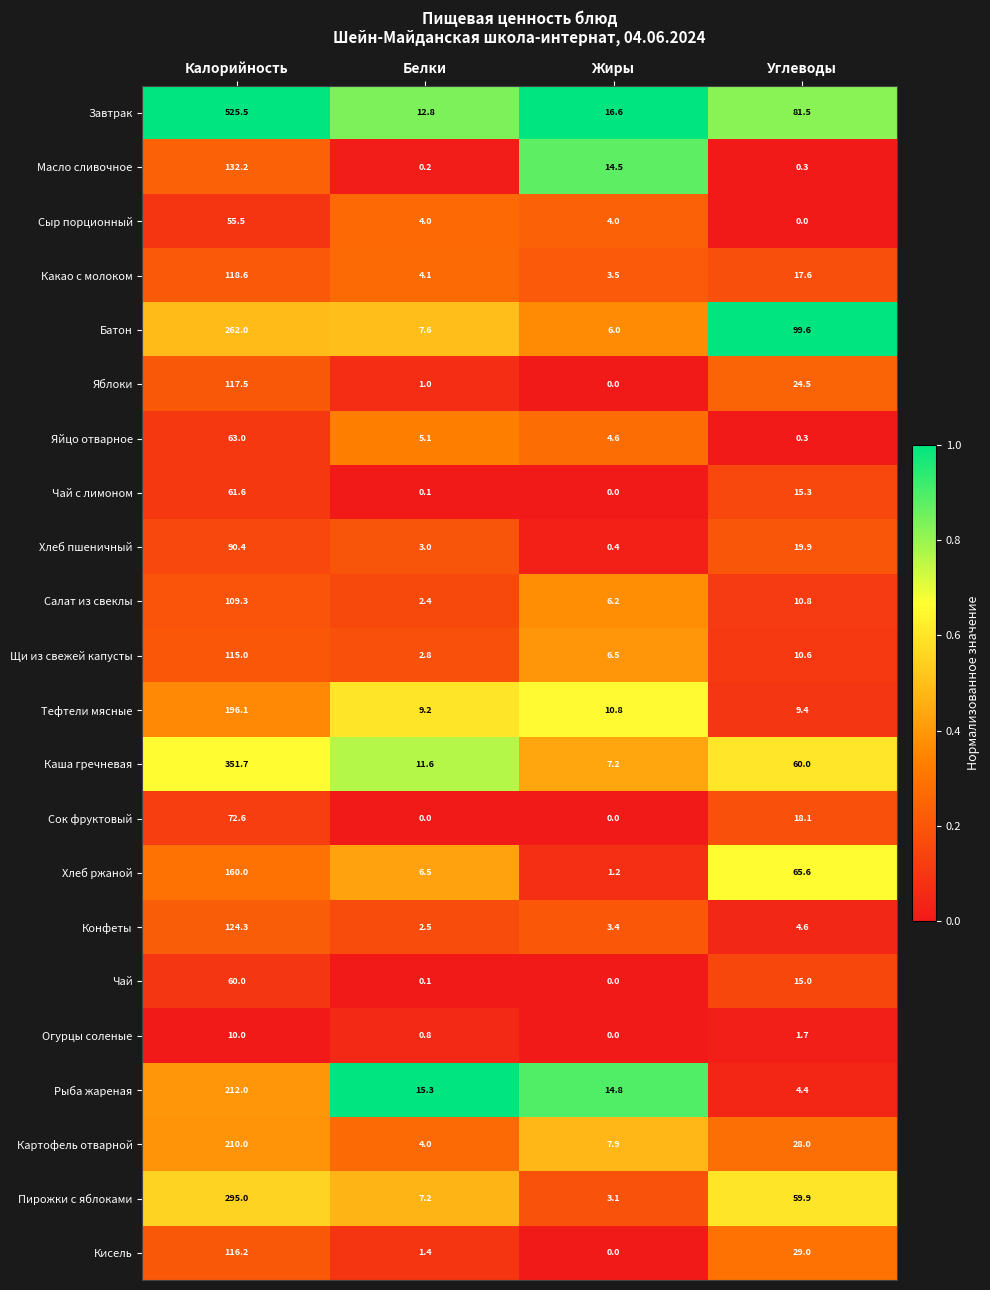

Which series has the widest spread of values?

Завтрак